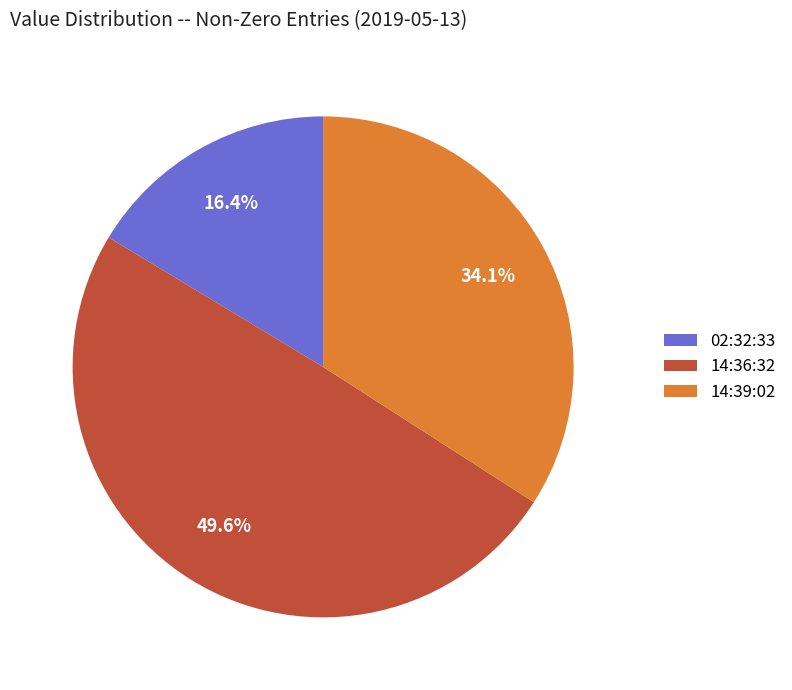

Which has a higher value, 14:36:32 or 02:32:33?

14:36:32